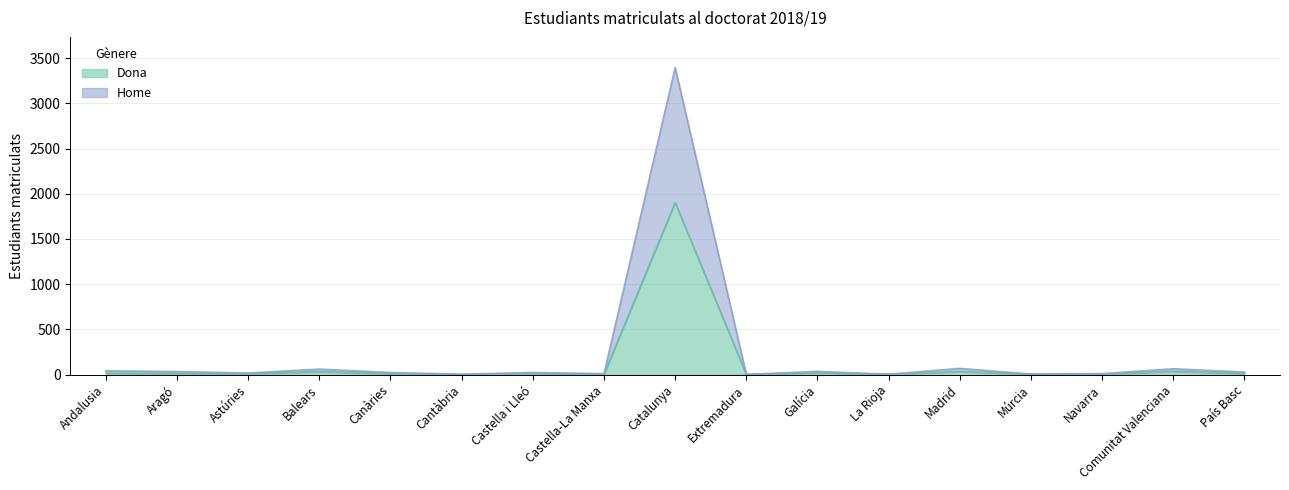

Rank the series by their average value, from highest to lowest.

Home, Dona